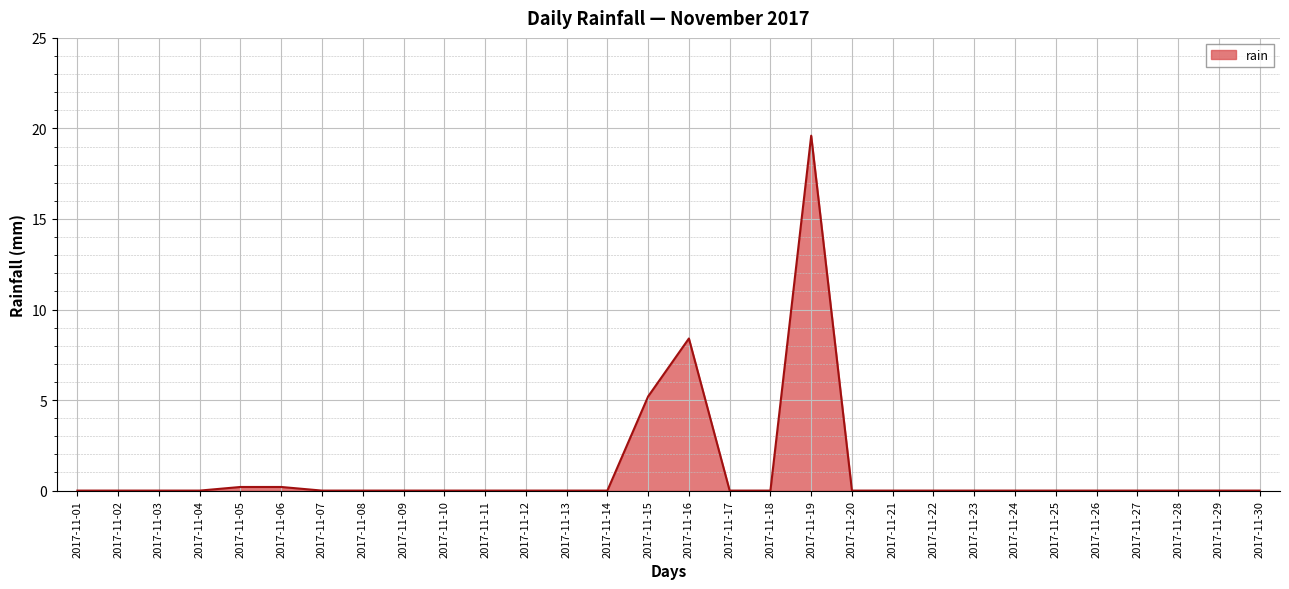

The chart shows a value of 0.0 at 2017-11-03. True or false?

True